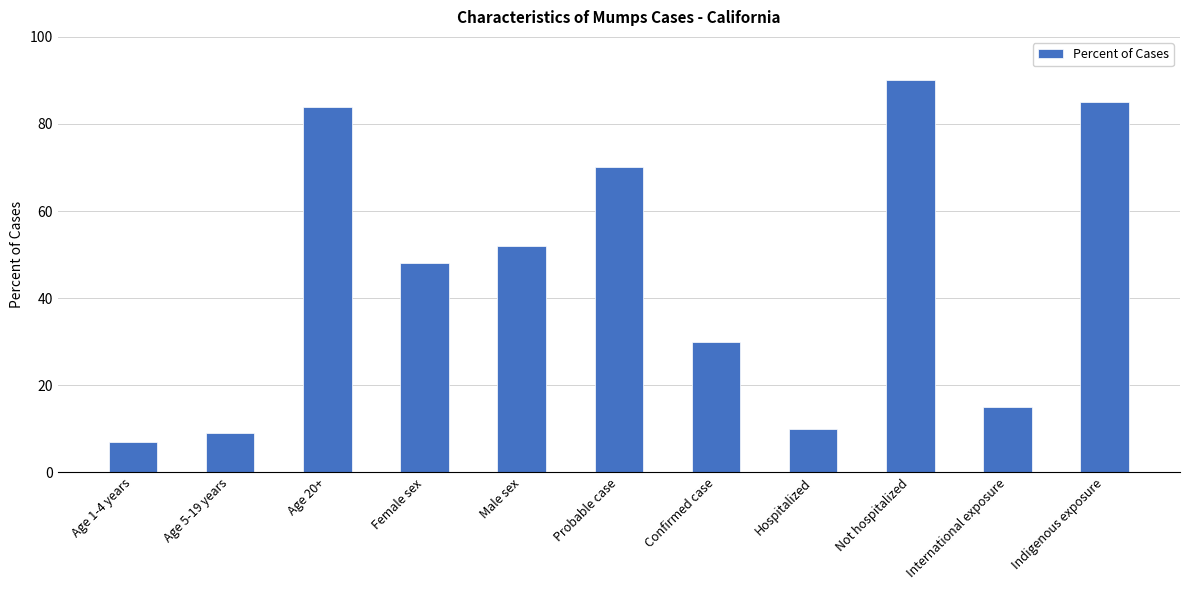

What is the smallest value displayed?

7